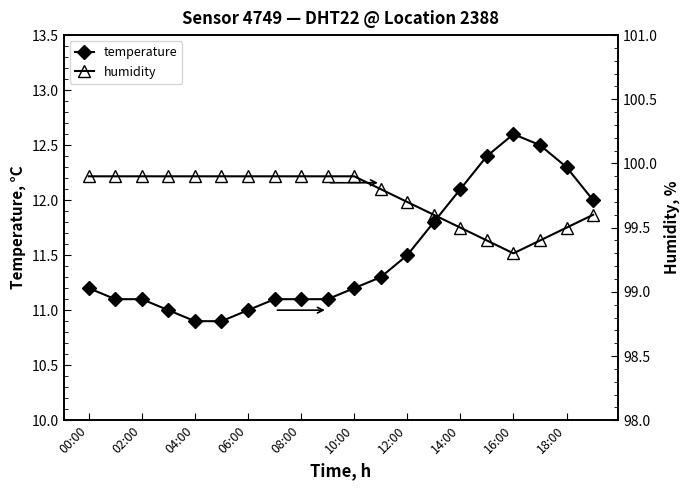

What is the average value of the humidity series?

99.7